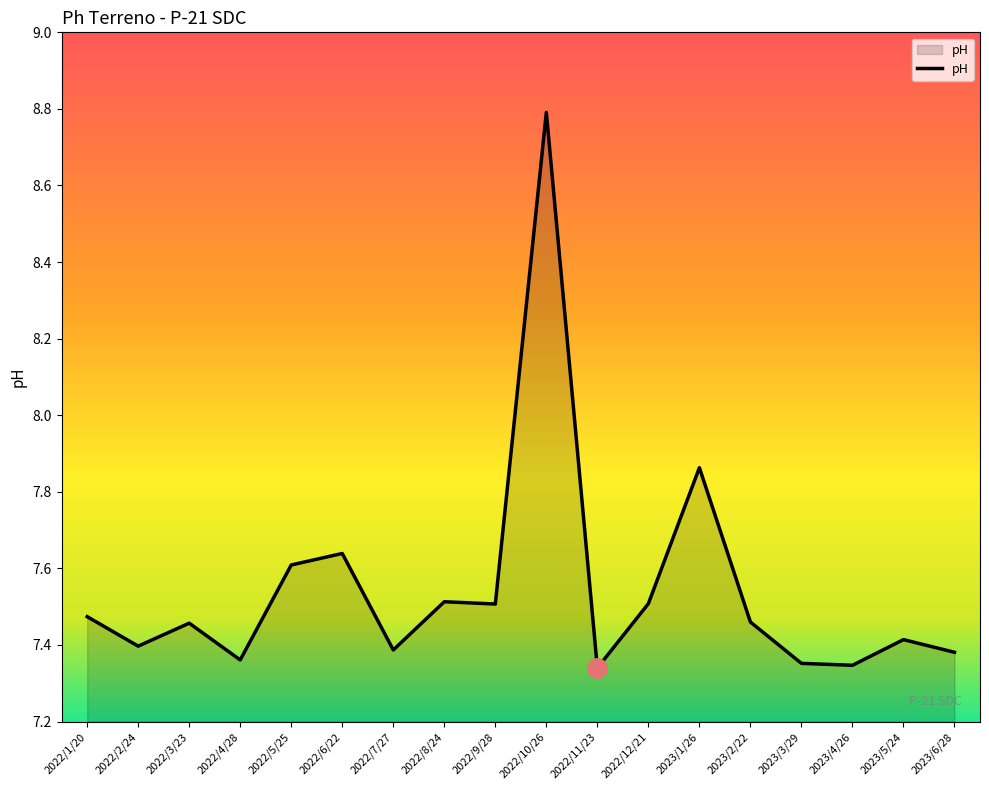

What position from the right is 2022/7/27?

12